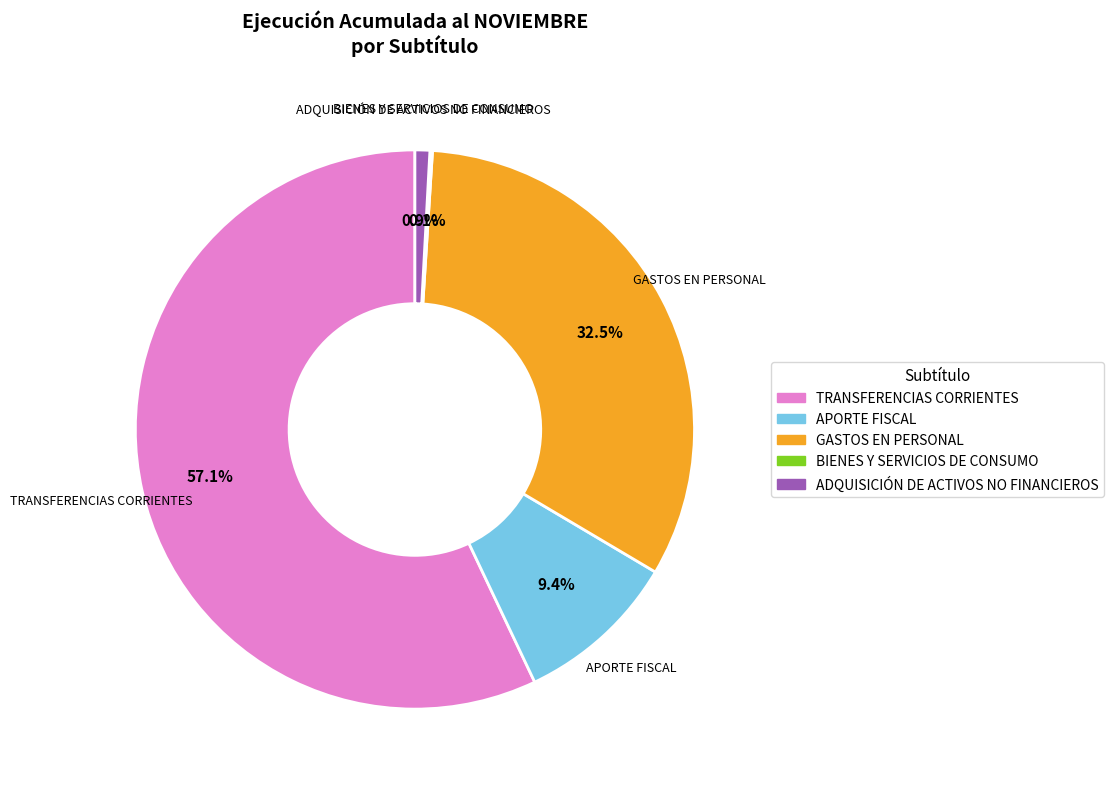

To the nearest percent, what is the difference between the APORTE FISCAL and TRANSFERENCIAS CORRIENTES slice percentages?

48%